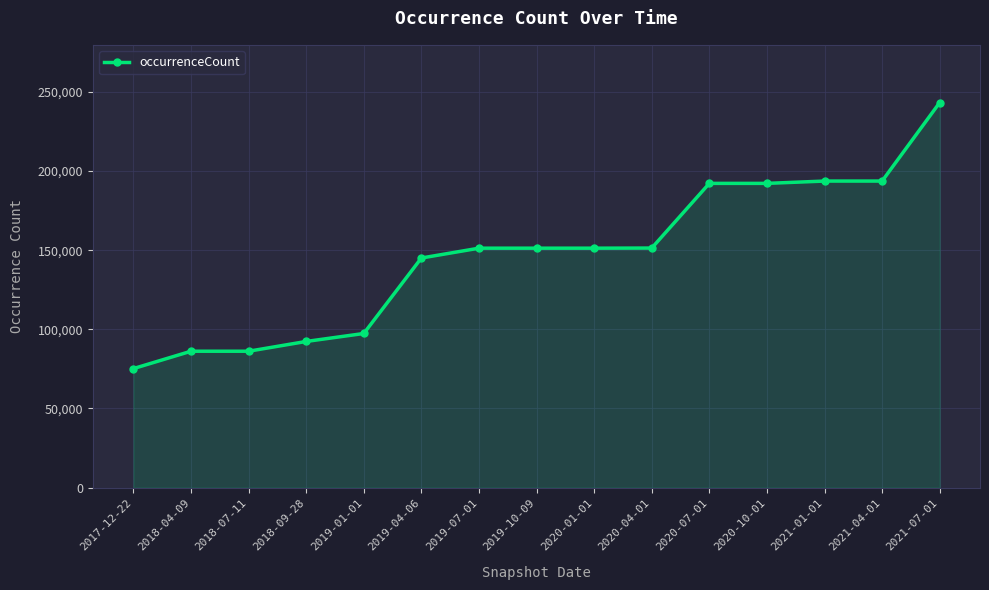

The value at 2021-07-01 is 94743. True or false?

False